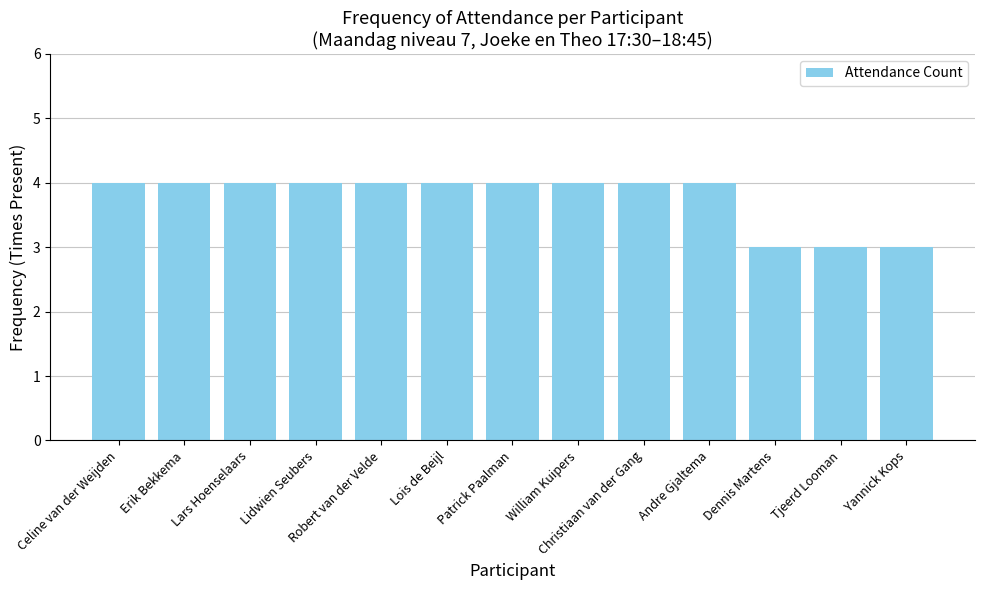

What is the greatest value displayed?

4